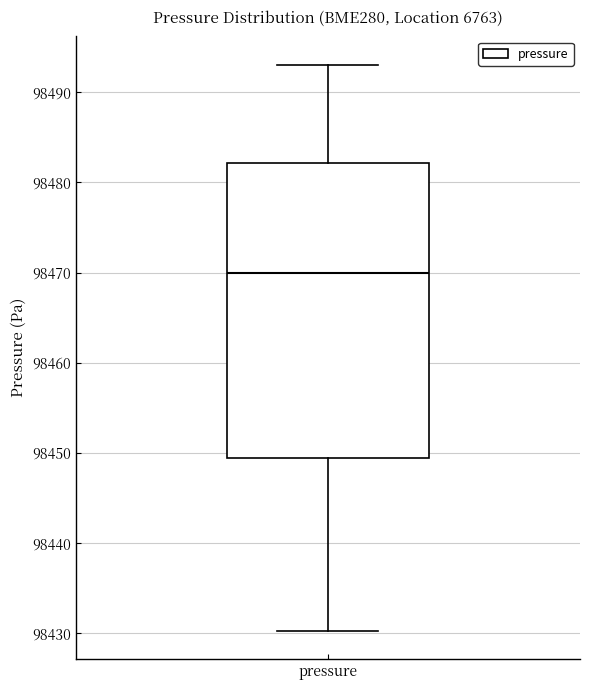

Where does the upper whisker of the box for pressure end on the y-axis? The values are not printed on the chart, so give them approximately, as read against the axis.

98493